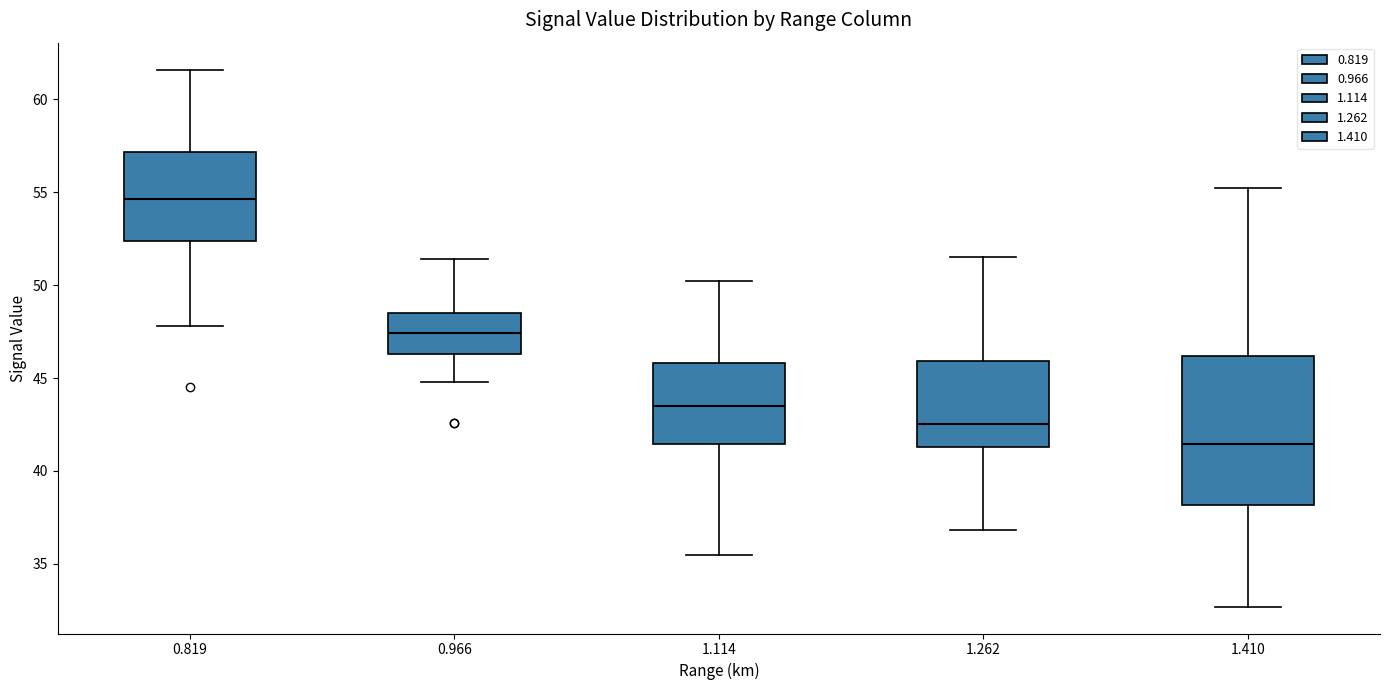

Which box's median line is the highest?

0.819